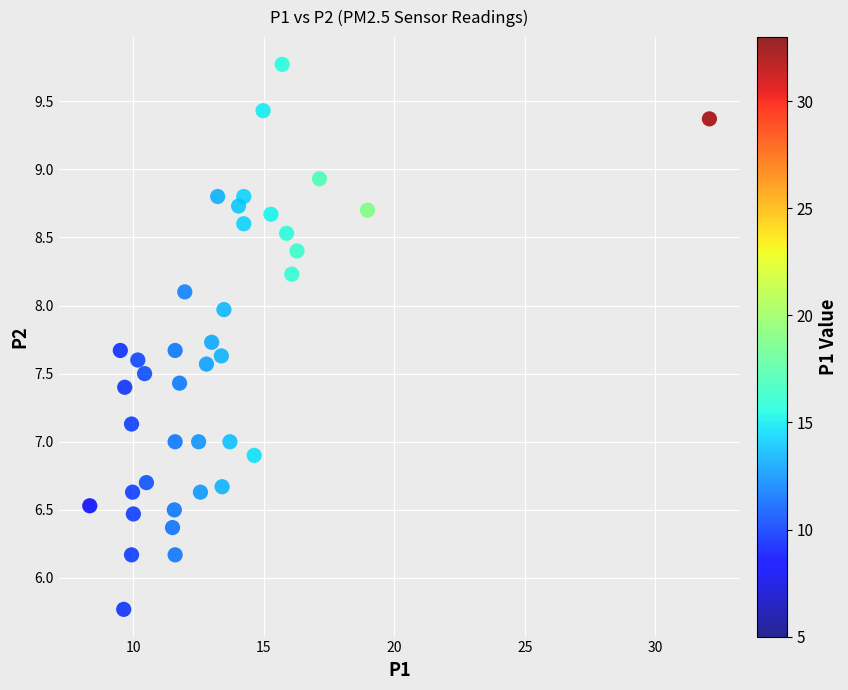

What is the range of X values (max minus min)?

23.7